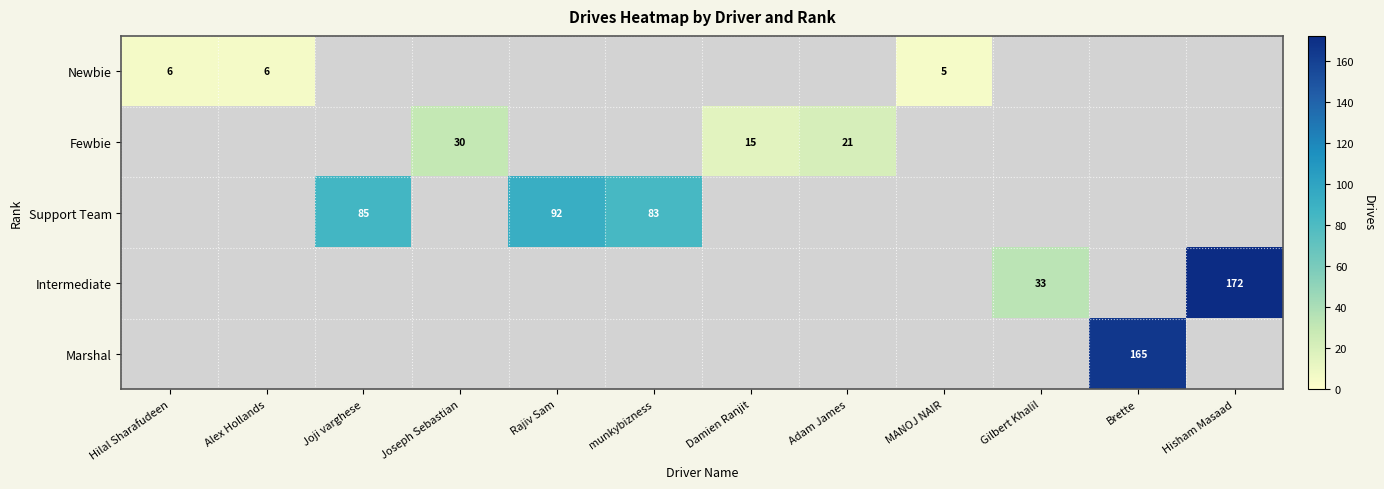

Is it true that Support Team equals 83 at munkybizness?

True